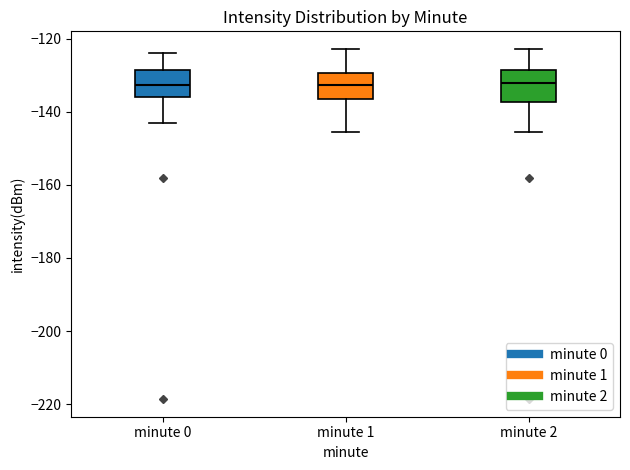

Reading left to right, transcribe this box plot: for each box, give where its median line is, the range the box spans, and where its two whiskers end, as read against the y-axis. The values are not printed on the chart, so give them approximately, as read against the axis.

minute 0: median -132, box -136 to -128, whiskers -144 to -124
minute 1: median -132, box -136 to -130, whiskers -146 to -122
minute 2: median -132, box -138 to -128, whiskers -146 to -122